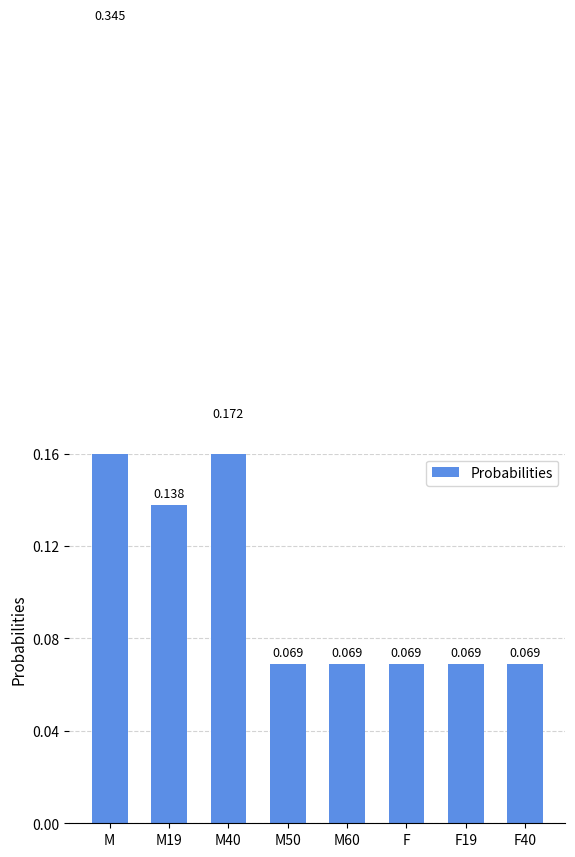

List the labels in order of value, largest first.

M, M40, M19, M50, M60, F, F19, F40